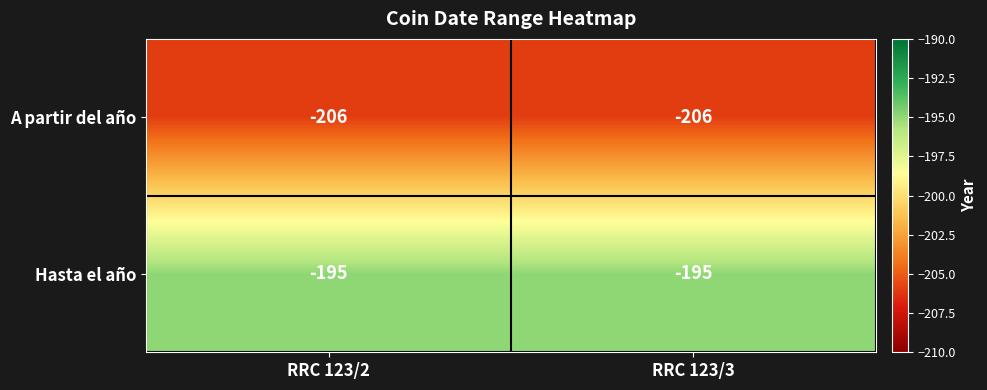

Count the number of data series in this chart.

2